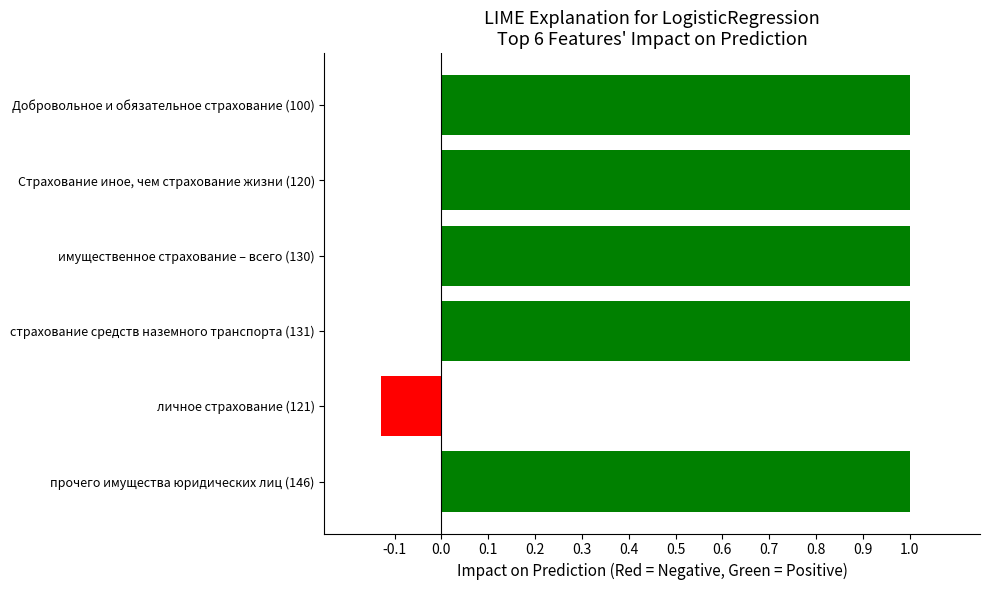

What is the maximum value shown in the chart?

1.0